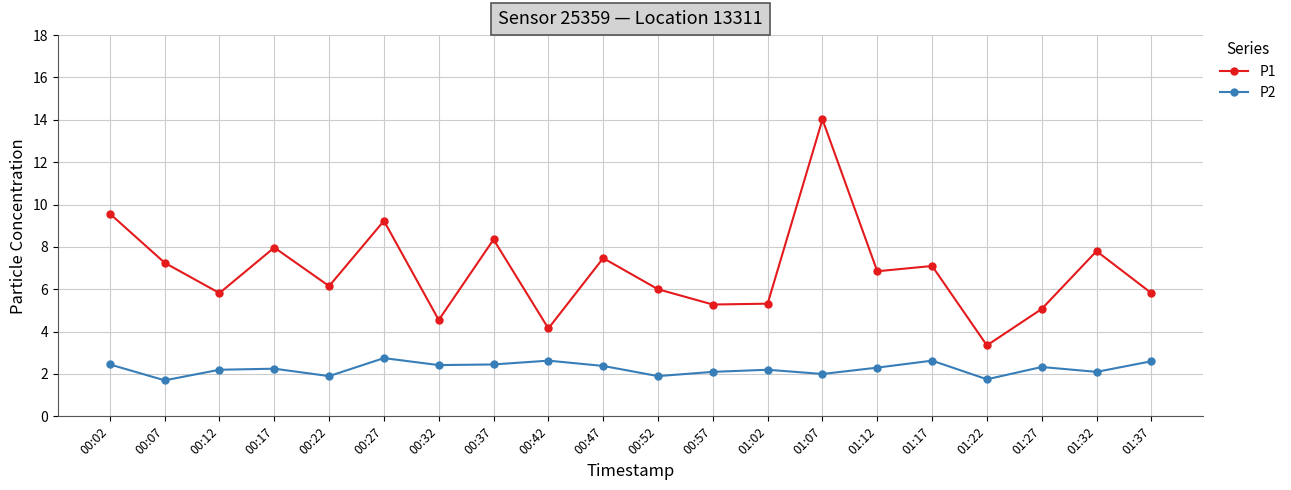

At which category is the sum across all series the highest?

01:07